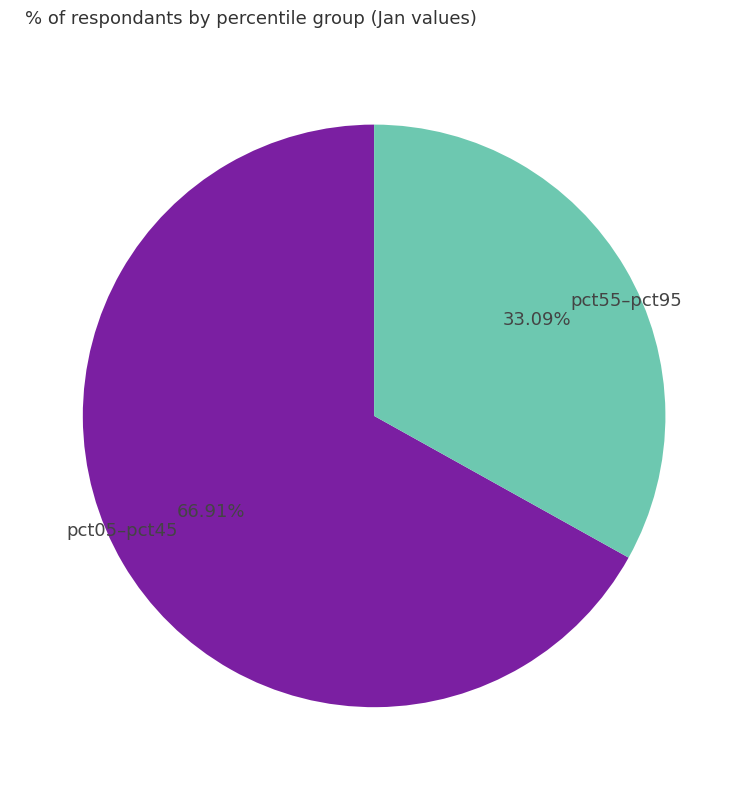

What is the ratio of the value at pct05–pct45 to the value at pct55–pct95?

2.0